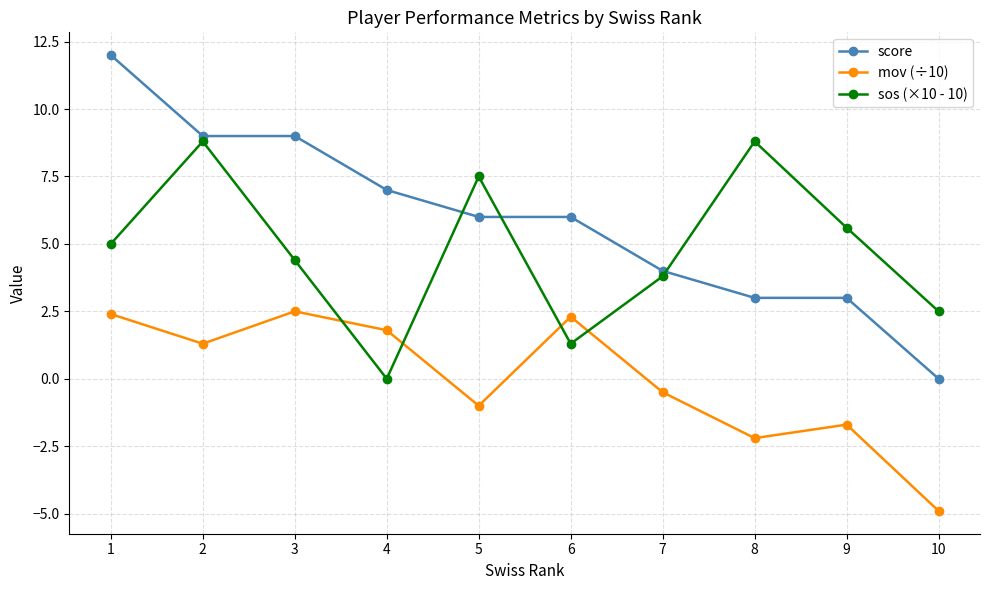

True or false: sos (×10 - 10) and mov (÷10) intersect in this chart.

True